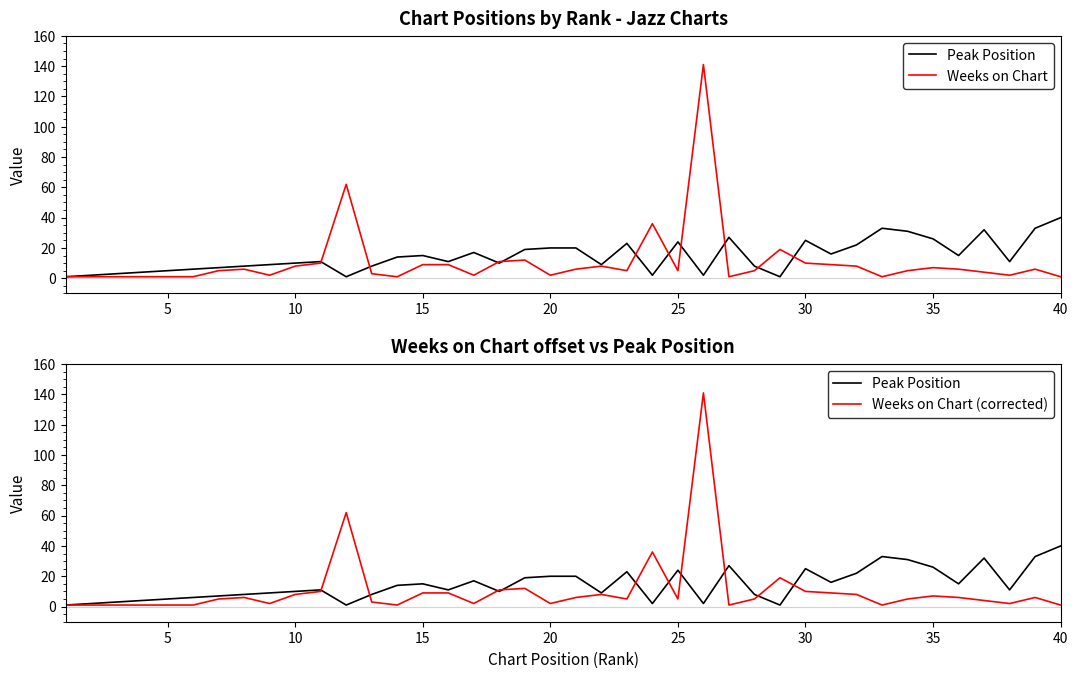

What are all the series names shown in the legend?

Peak Position, Weeks on Chart, Weeks on Chart (corrected)